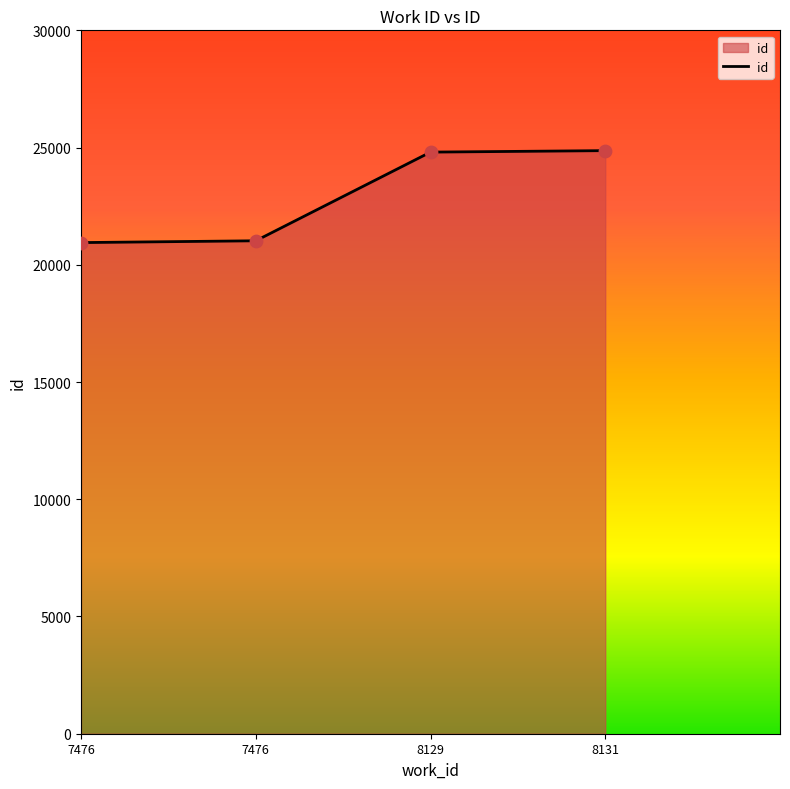

Which has a higher value, 7476 or 8131?

8131